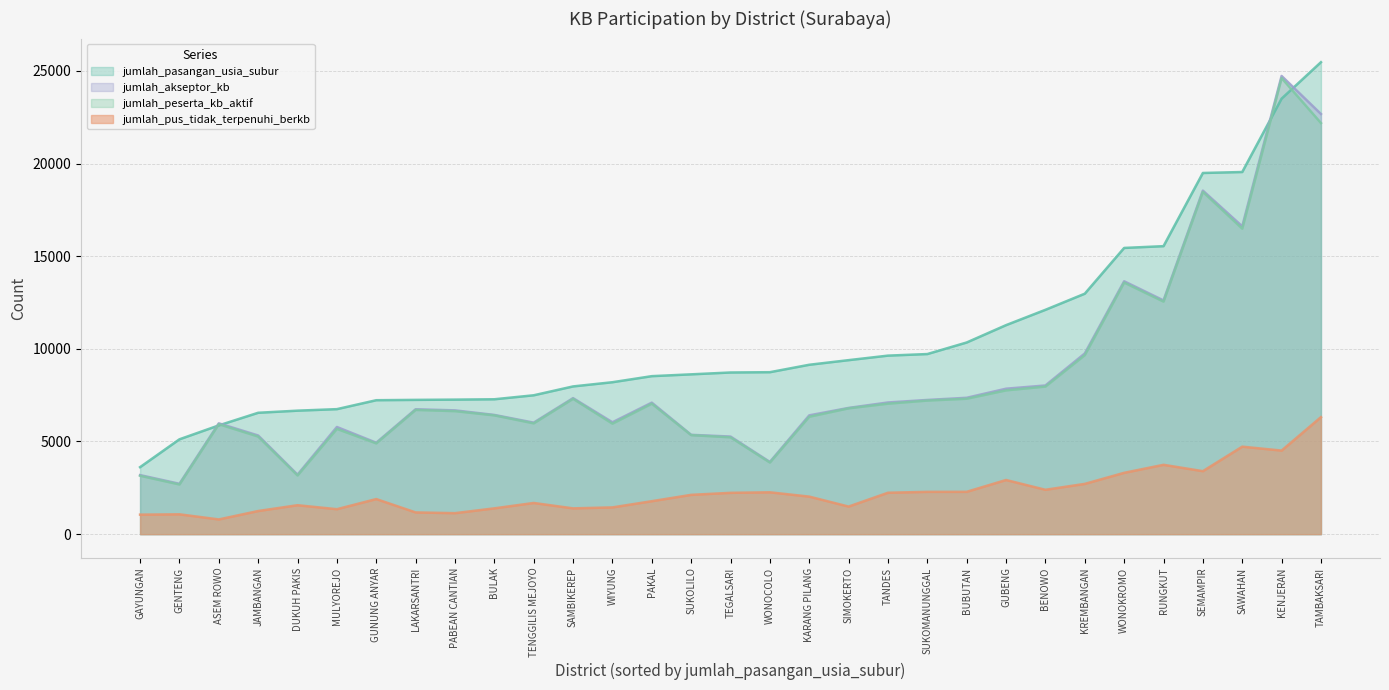

True or false: jumlah_peserta_kb_aktif and jumlah_akseptor_kb intersect in this chart.

False